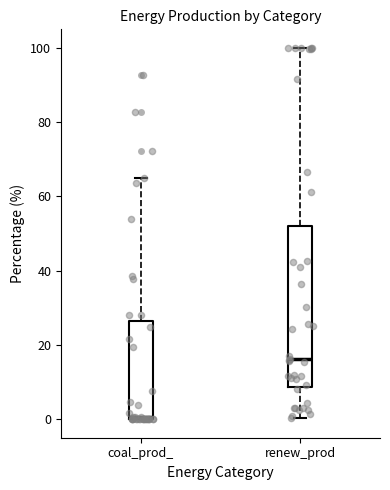

Which box has the lowest median line?

coal_prod_